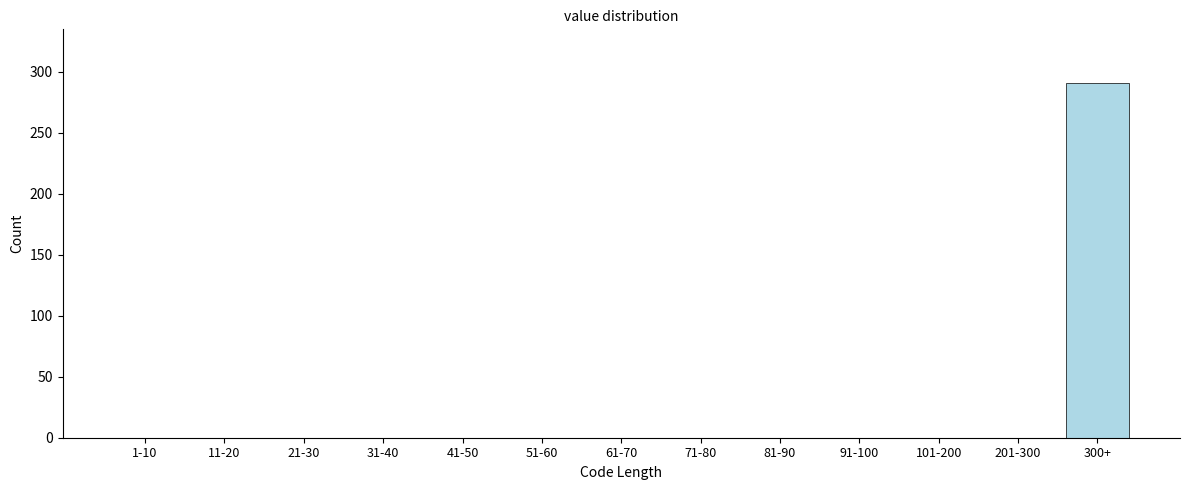

Reading left to right, transcribe all the data shown in this chart.

1-10=0	11-20=0	21-30=0	31-40=0	41-50=0	51-60=0	61-70=0	71-80=0	81-90=0	91-100=0	101-200=0	201-300=0	300+=291